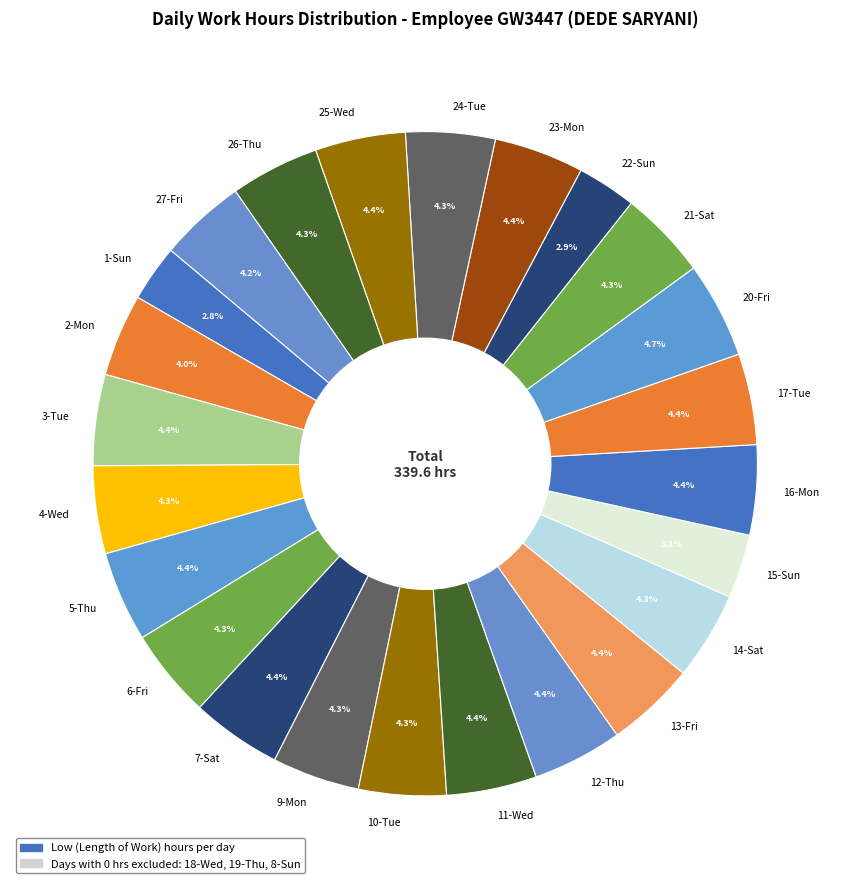

Is it true that 2-Mon is 4% of the pie?

True